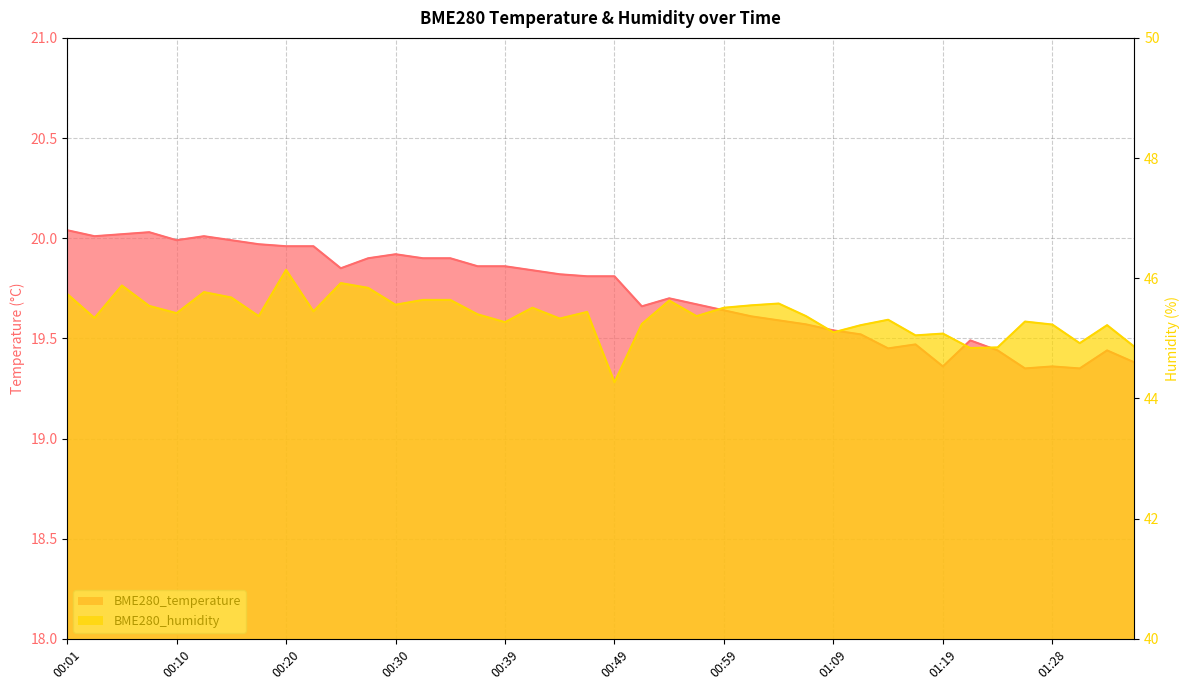

What is the maximum value for BME280_humidity?

46.1